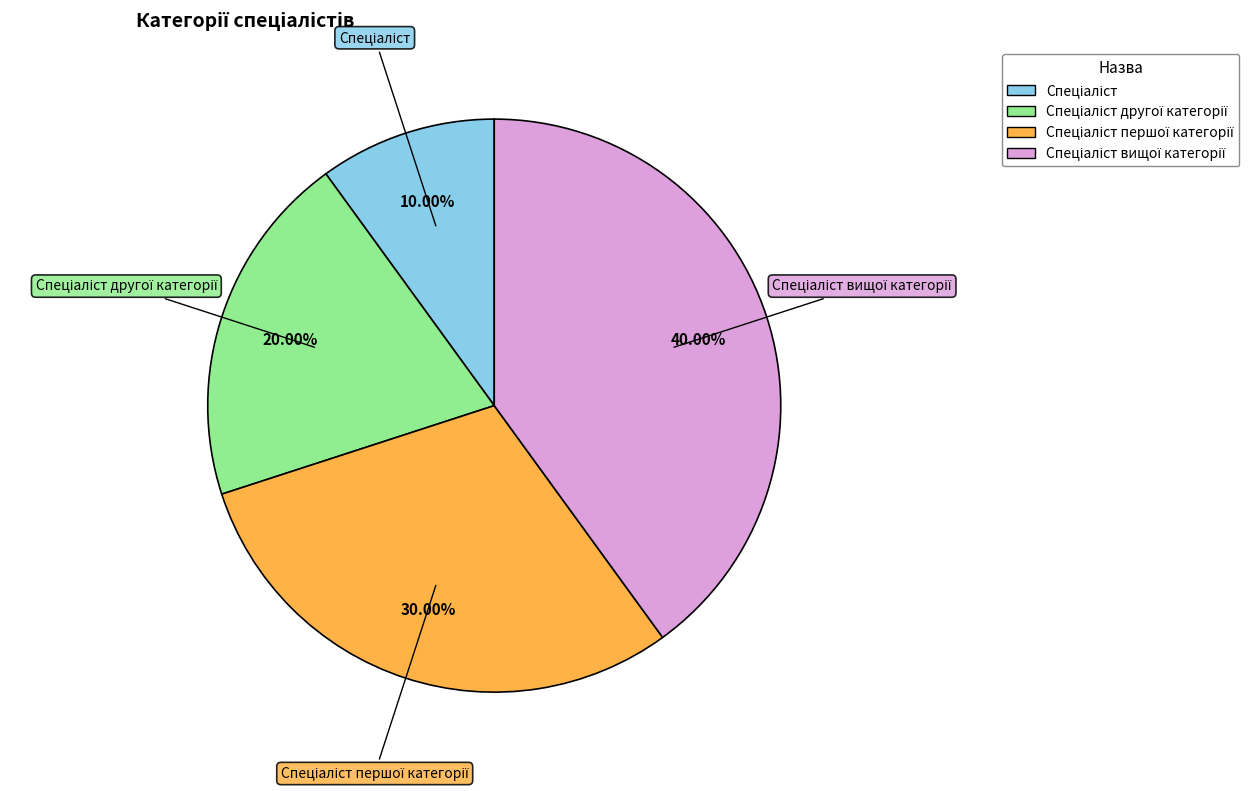

Is there a majority slice in this chart?

No